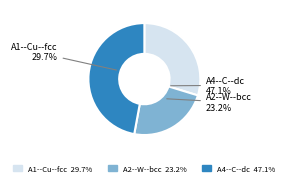

How much of the chart is everything except A2--W--bcc?

76.8%